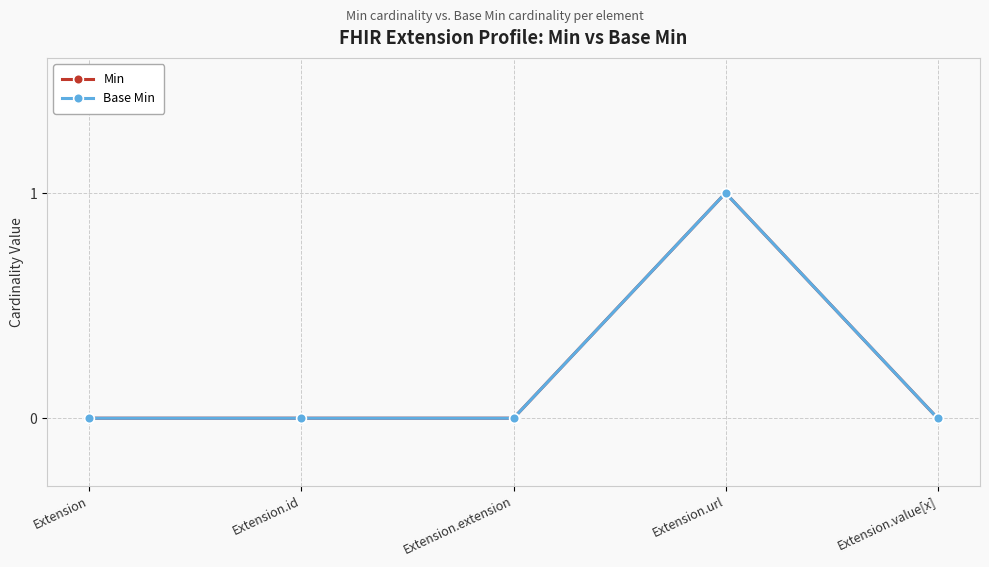

True or false: Min has more than 2 interior local peaks.

False